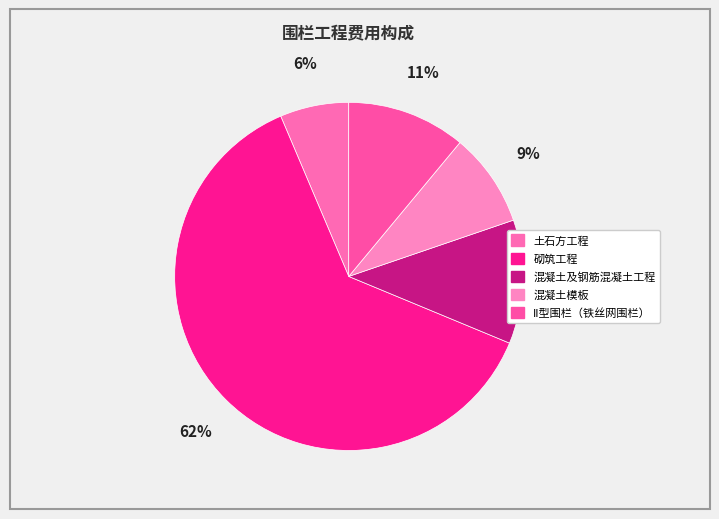

Count the number of slices in the pie.

5